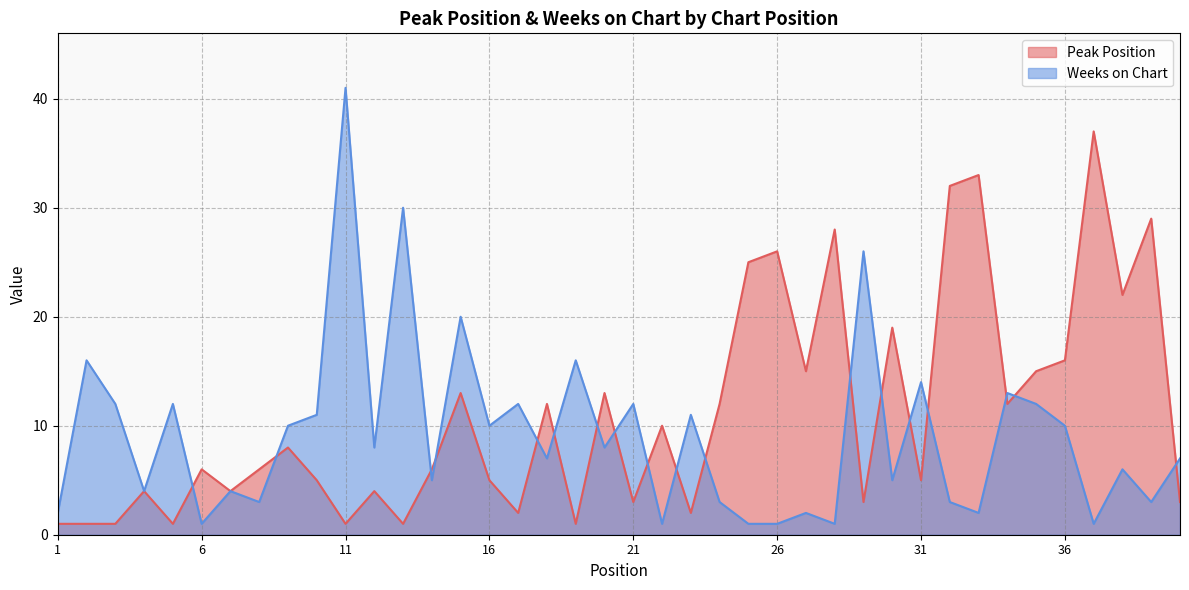

Reading left to right, list all the values displayed in this chart.

Peak Position: 1	1	1	4	1	6	4	6	8	5	1	4	1	6	13	5	2	12	1	13	3	10	2	12	25	26	15	28	3	19	5	32	33	12	15	16	37	22	29	3
Weeks on Chart: 2	16	12	4	12	1	4	3	10	11	41	8	30	5	20	10	12	7	16	8	12	1	11	3	1	1	2	1	26	5	14	3	2	13	12	10	1	6	3	7